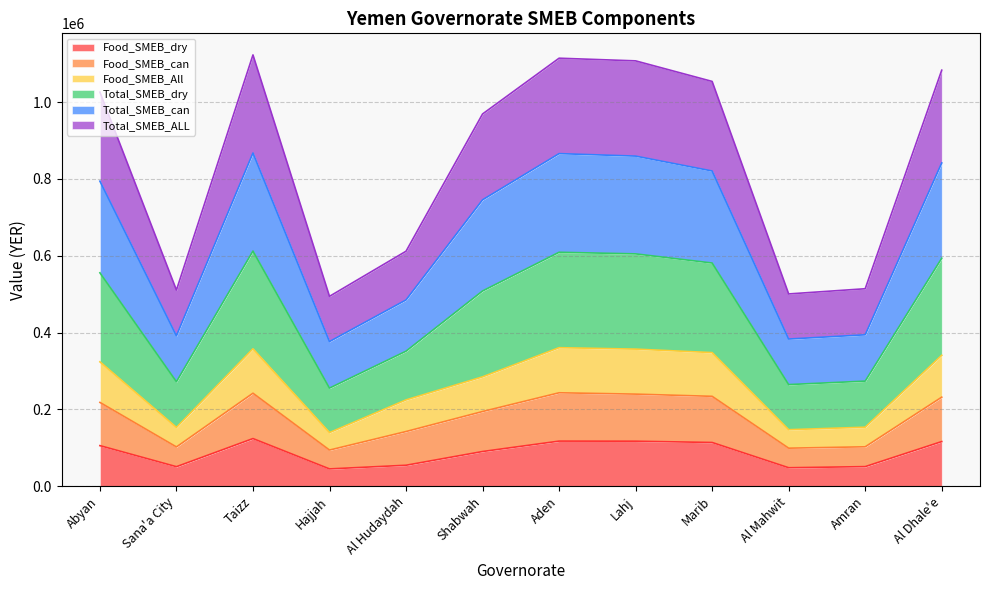

At which category does Food_SMEB_dry reach its first local peak?

Taizz